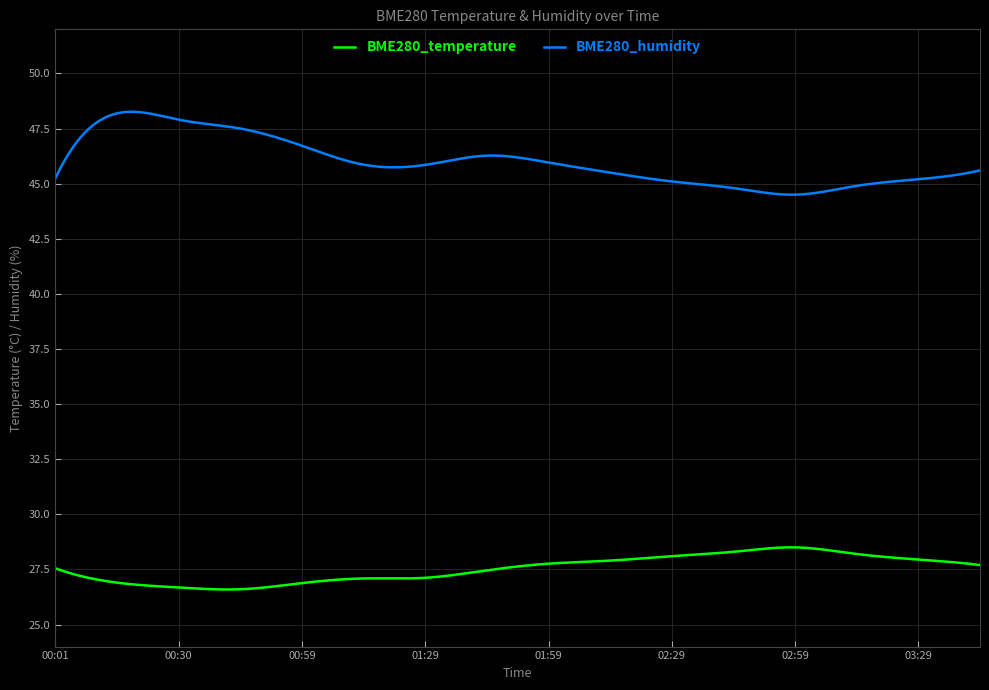

Rank the series by their maximum value, from lowest to highest.

BME280_temperature, BME280_humidity